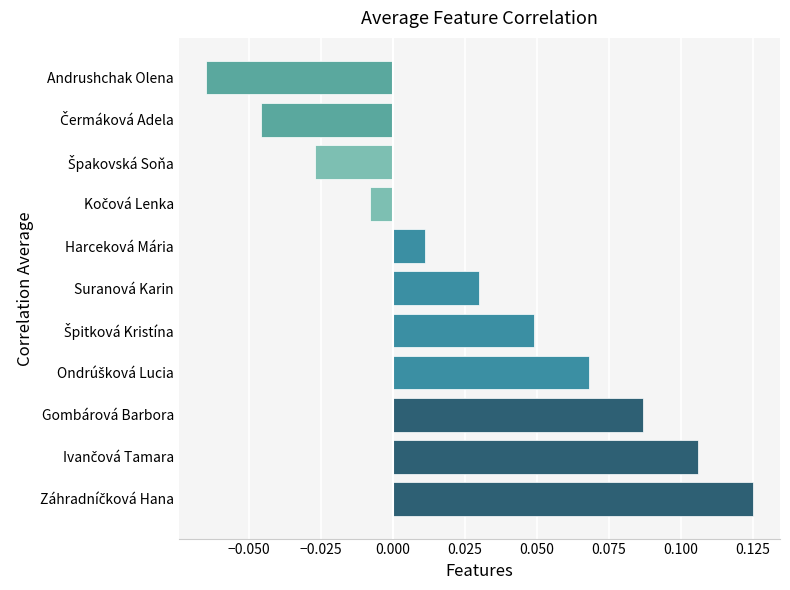

At which category does the chart reach its minimum across all series?

Andrushchak Olena